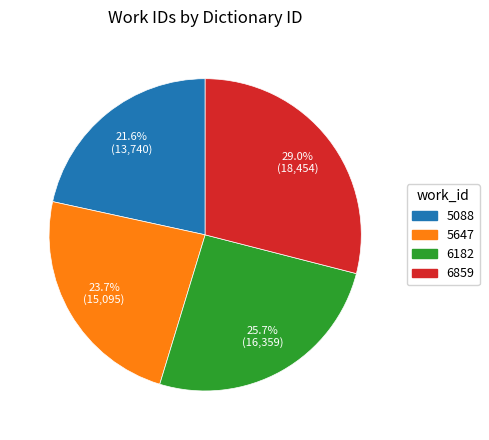

Is 6182 the majority of the pie?

No